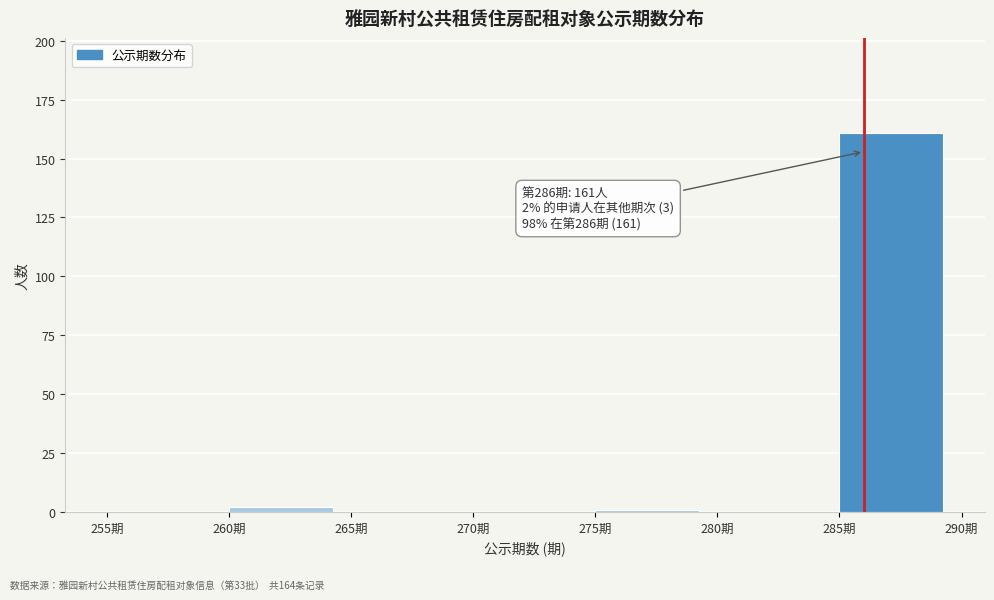

Which range on the x-axis has the tallest bar?

285 to 290